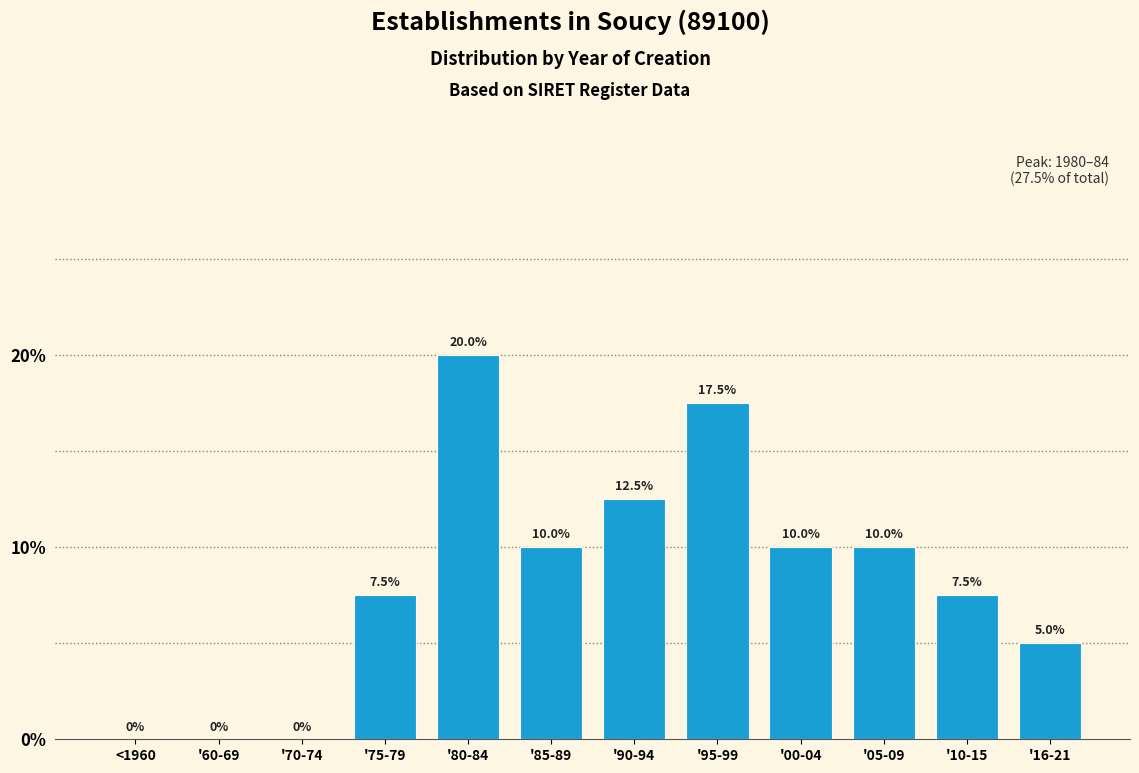

Reading left to right, what are all the values shown in this chart?

<1960=0.0	'60-69=0.0	'70-74=0.0	'75-79=7.5	'80-84=20.0	'85-89=10.0	'90-94=12.5	'95-99=17.5	'00-04=10.0	'05-09=10.0	'10-15=7.5	'16-21=5.0